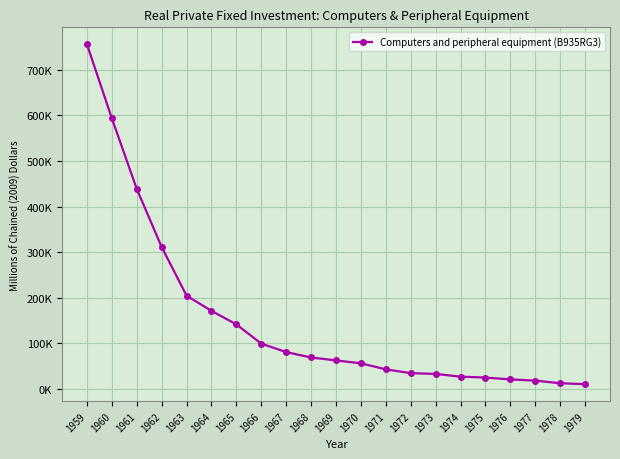

Is this an area chart (filled region under the line)?

No